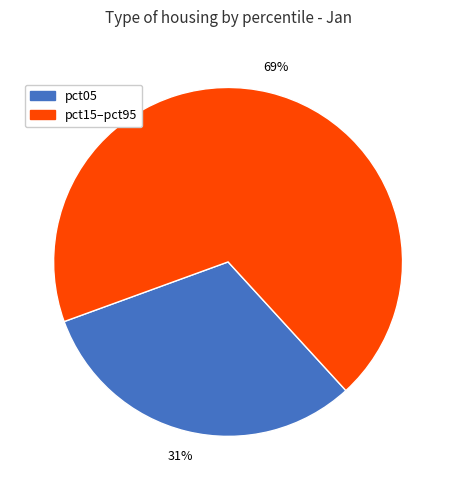

To the nearest percent, what is the difference between the largest and smallest slice percentages?

38%